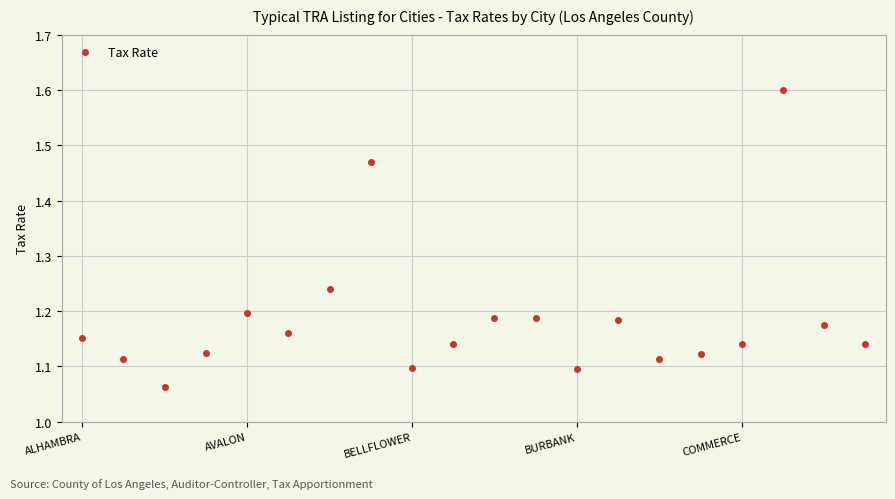

What is the difference between the maximum and minimum values?

0.5